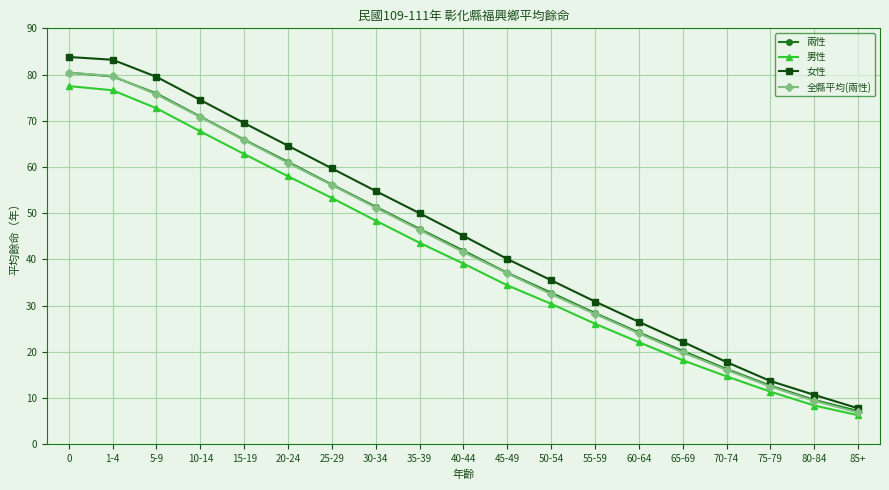

What position from the left is 25-29?

7